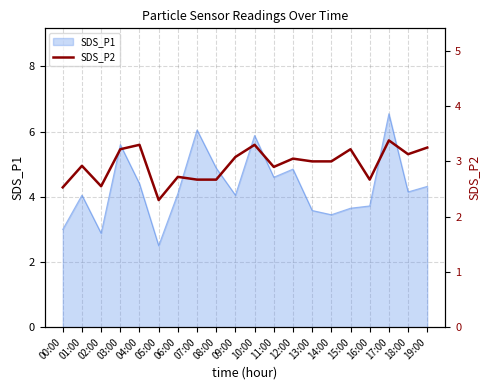

Does the chart have visible grid lines?

Yes